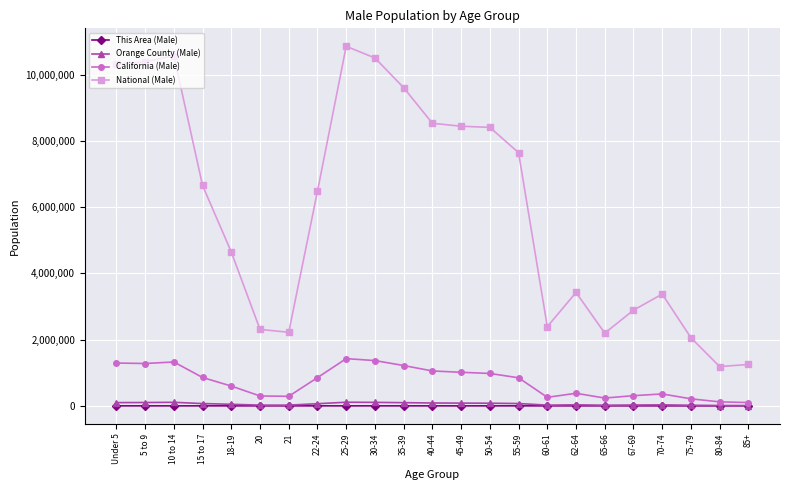

Which series has the largest total across all categories?

National (Male)